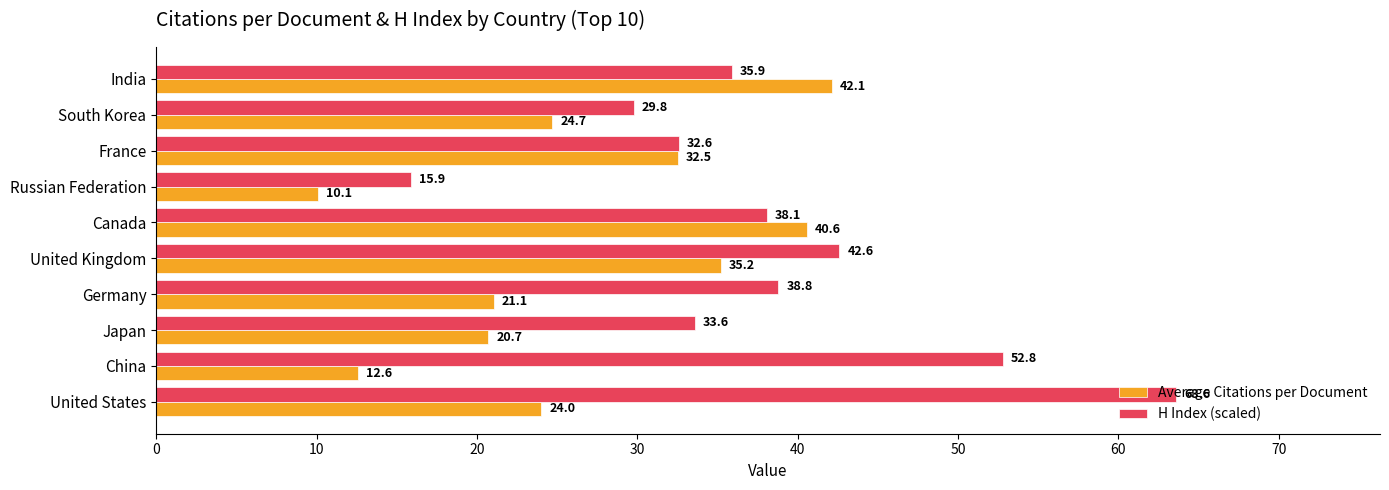

Is it true that H Index (scaled) equals 12.6 at United Kingdom?

False